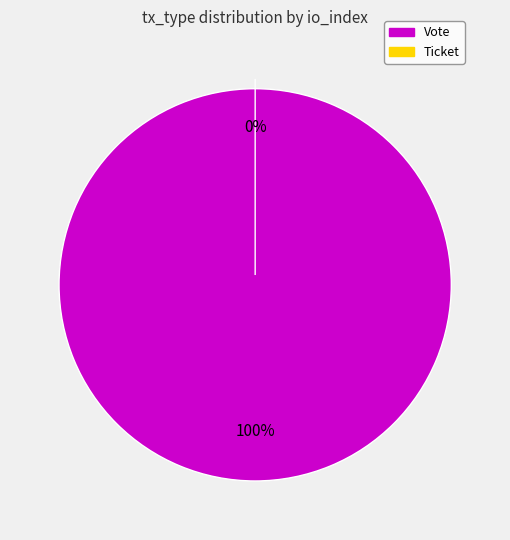

Is there any slice that represents more than half of the pie?

Yes